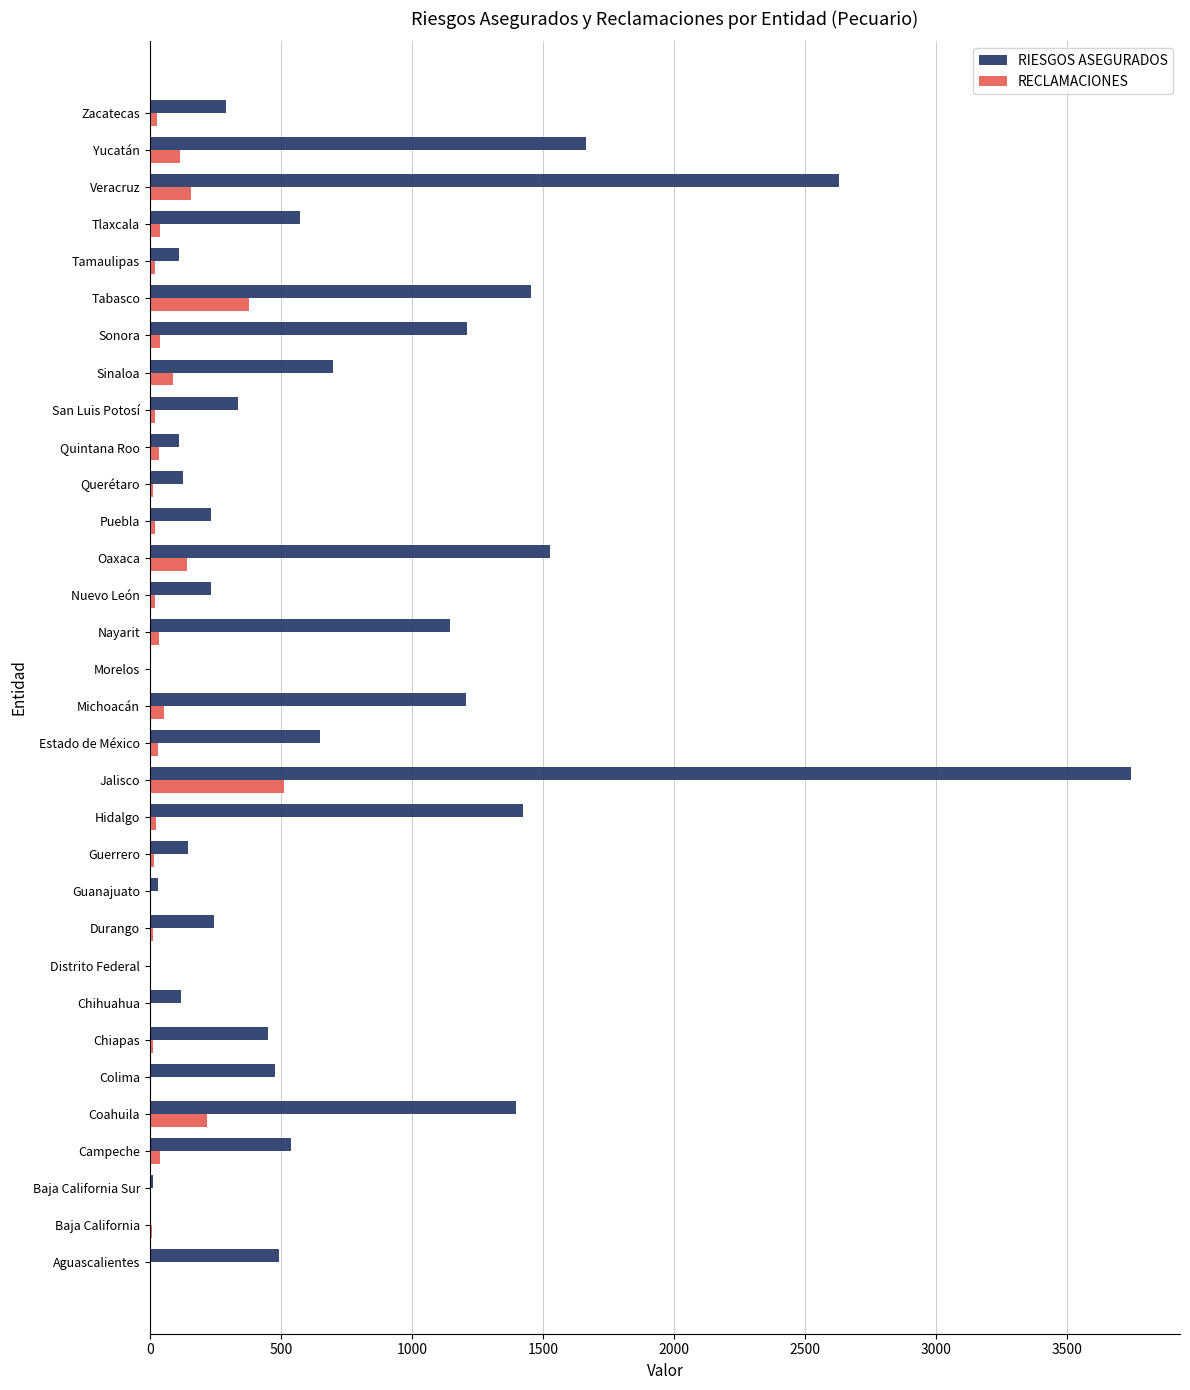

The RIESGOS ASEGURADOS series shows 427 at Durango. True or false?

False